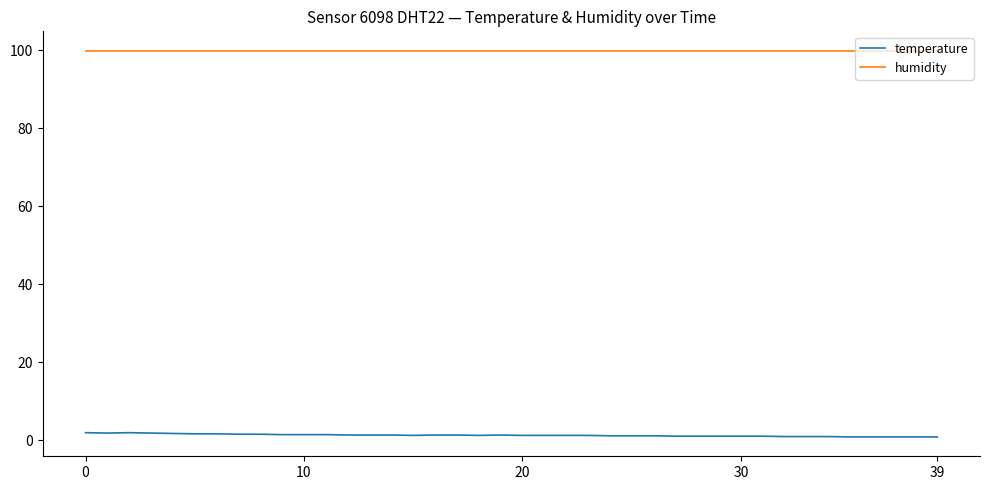

True or false: temperature and humidity cross at least once.

False